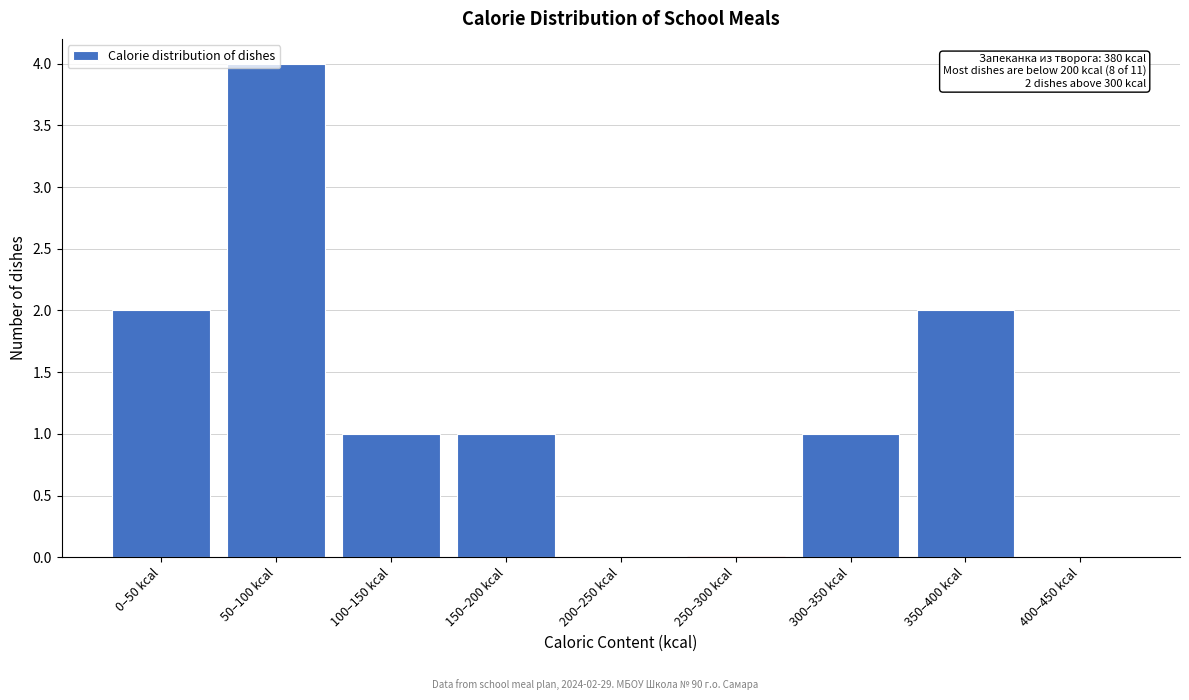

What is the sum of all values?

11